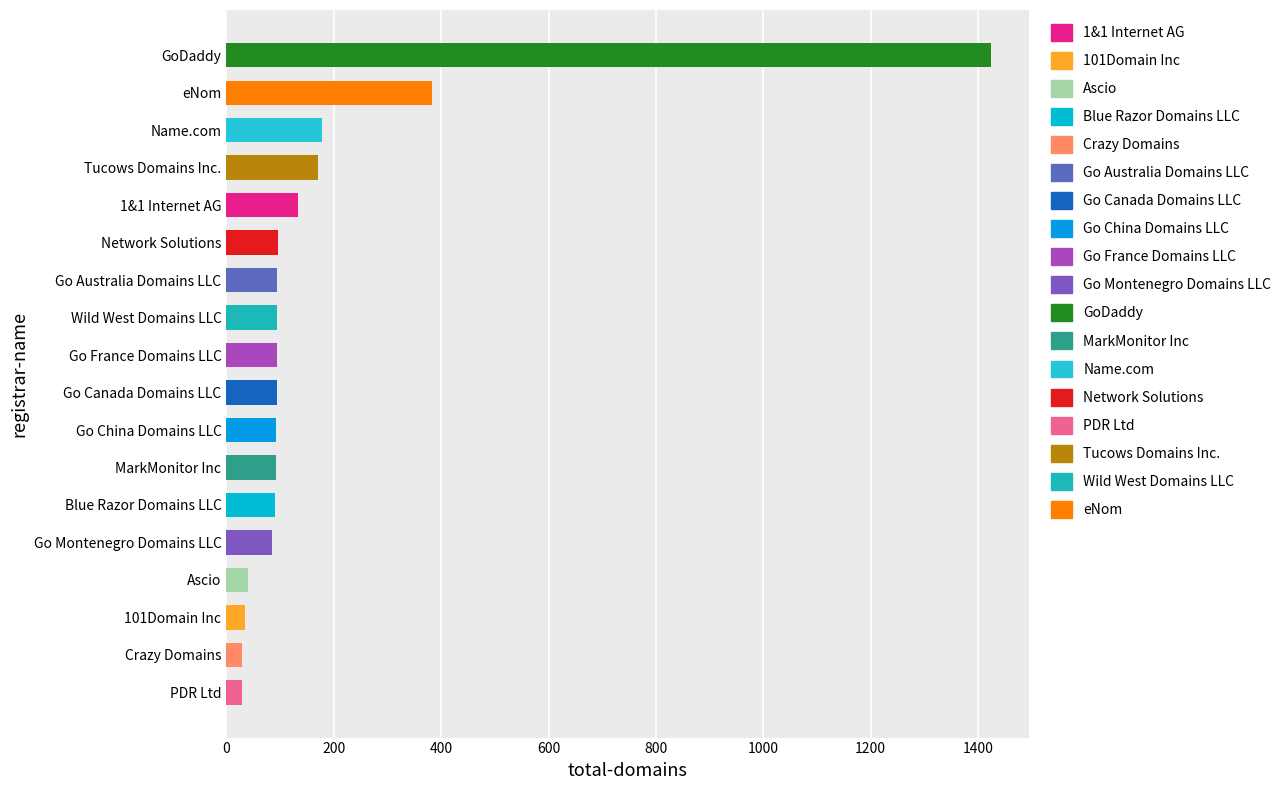

Read the value at Network Solutions, to the nearest 100.

100